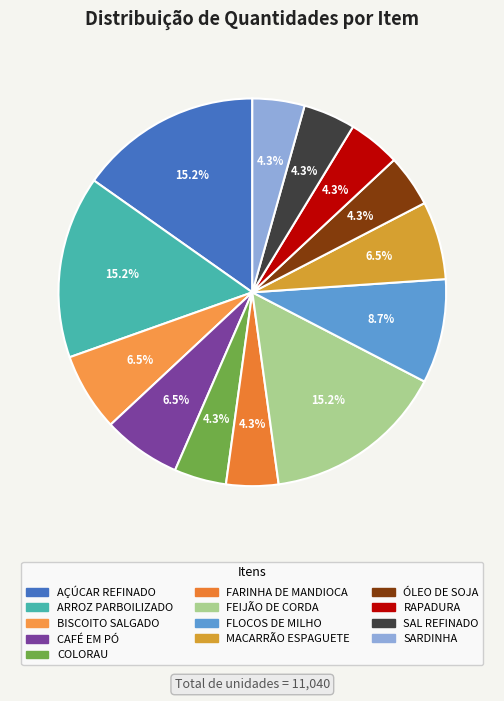

How many segments does this pie chart have?

13